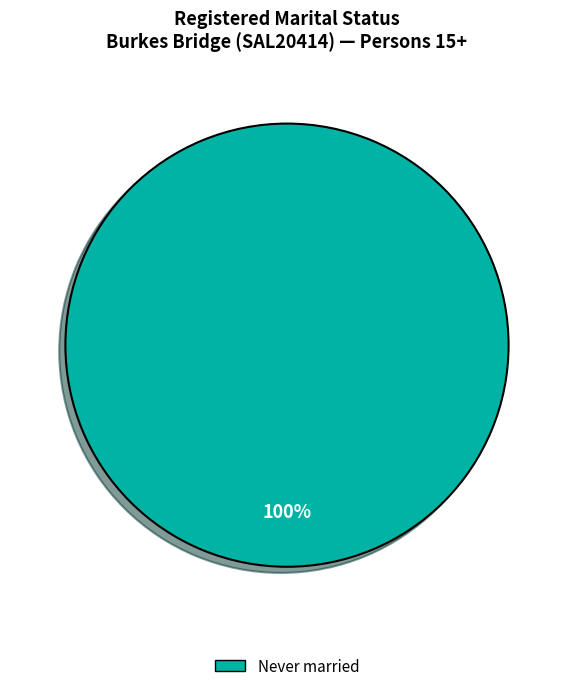

The Never married slice represents 100% of the pie. True or false?

True